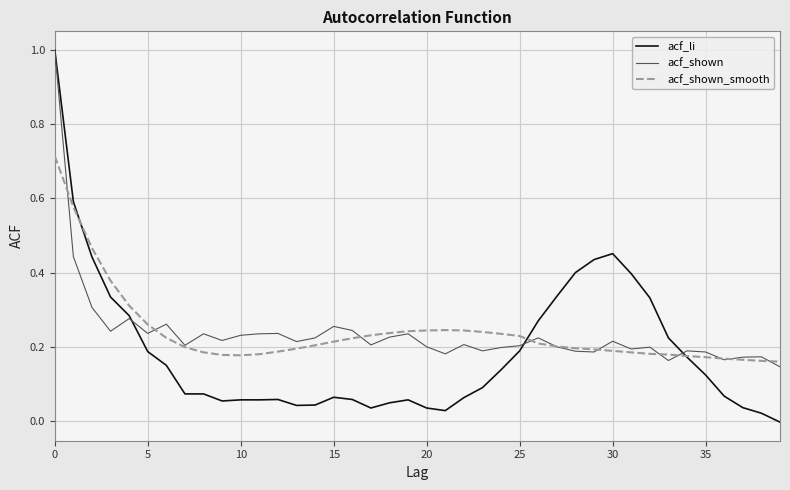

What is the sum of all acf_li values?

7.5